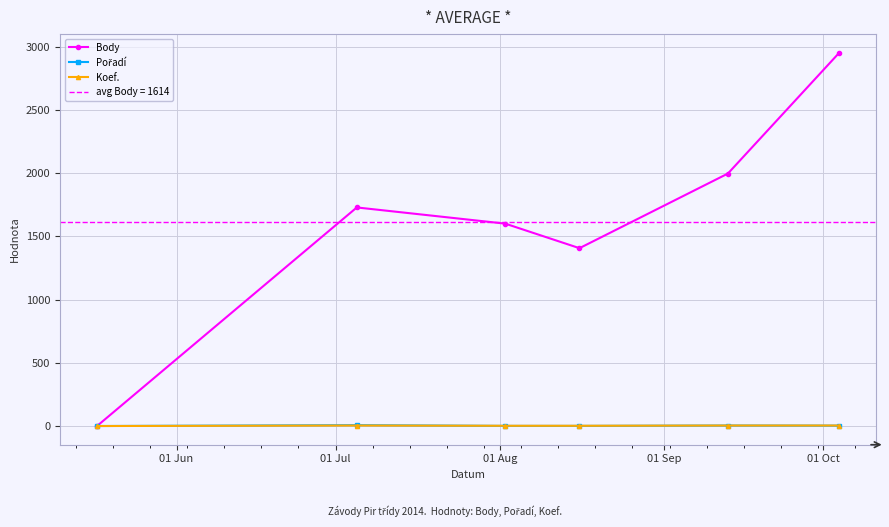

True or false: Pořadí has more than 1 interior local peaks.

True